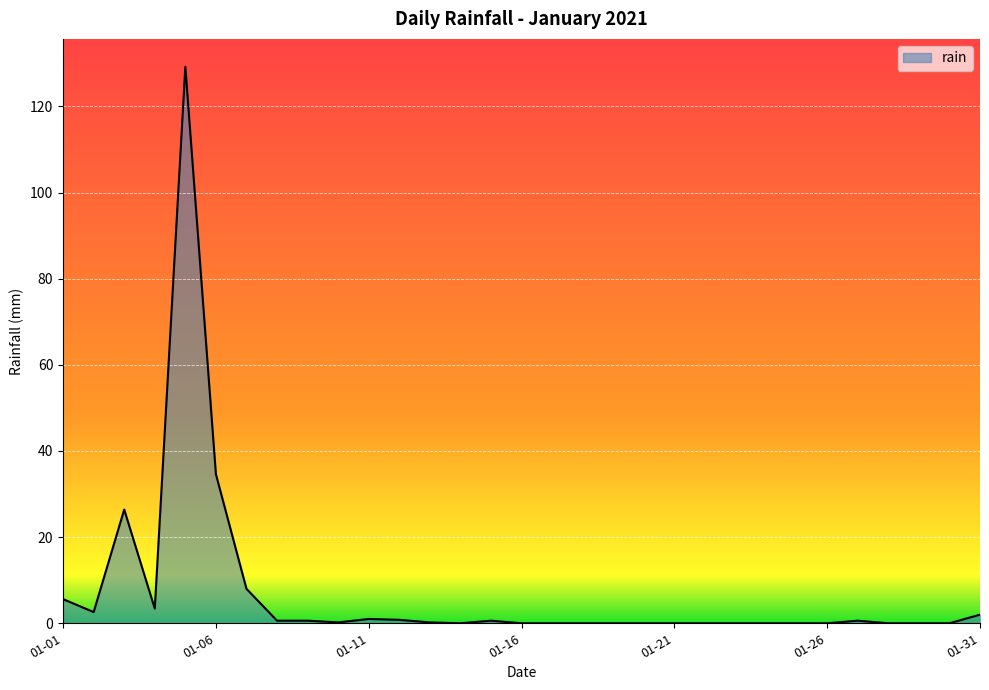

What is the maximum value shown in the chart?

129.2